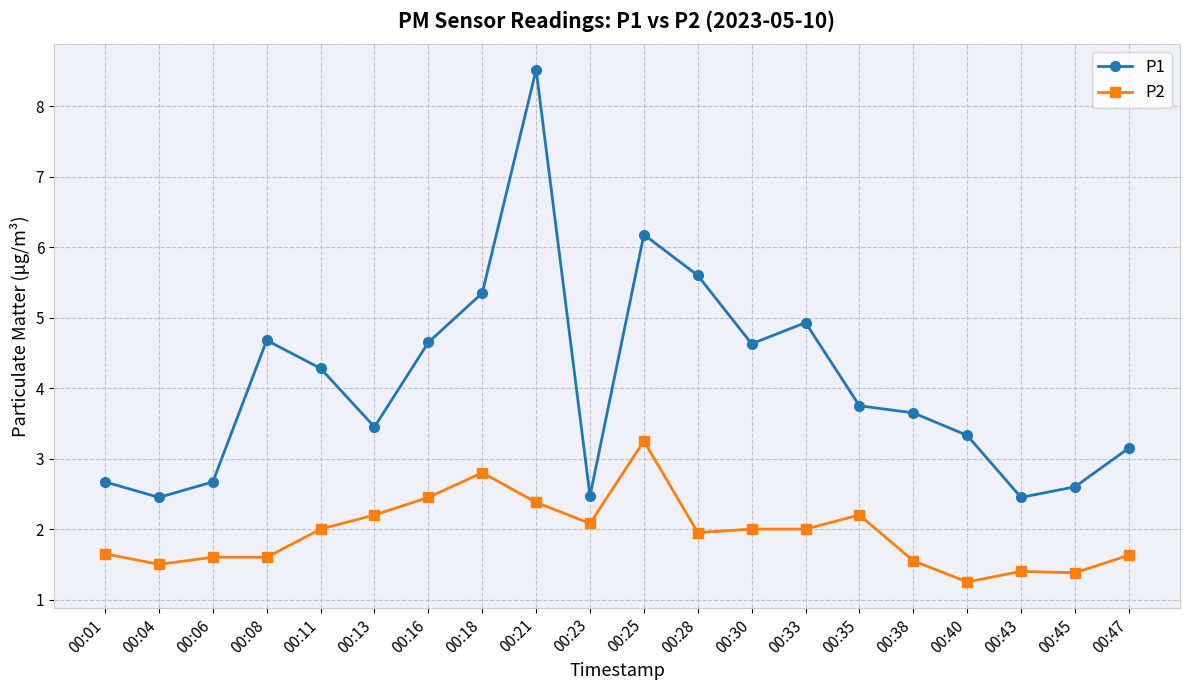

Rank the series by their maximum value, from highest to lowest.

P1, P2